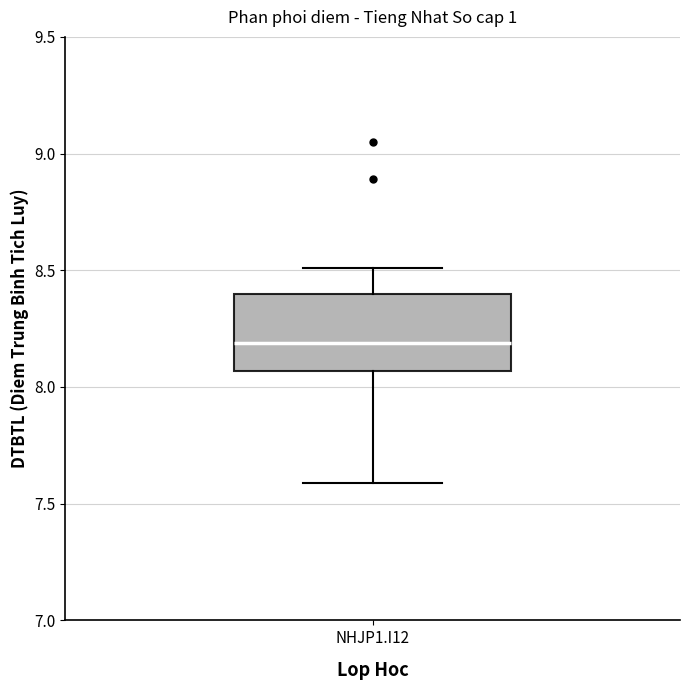

Transcribe this box plot: give where the median line is, the range the box spans, and where the two whiskers end, as read against the y-axis. The values are not printed on the chart, so give them approximately, as read against the axis.

median 8.20, box 8.05 to 8.40, whiskers 7.60 to 8.50